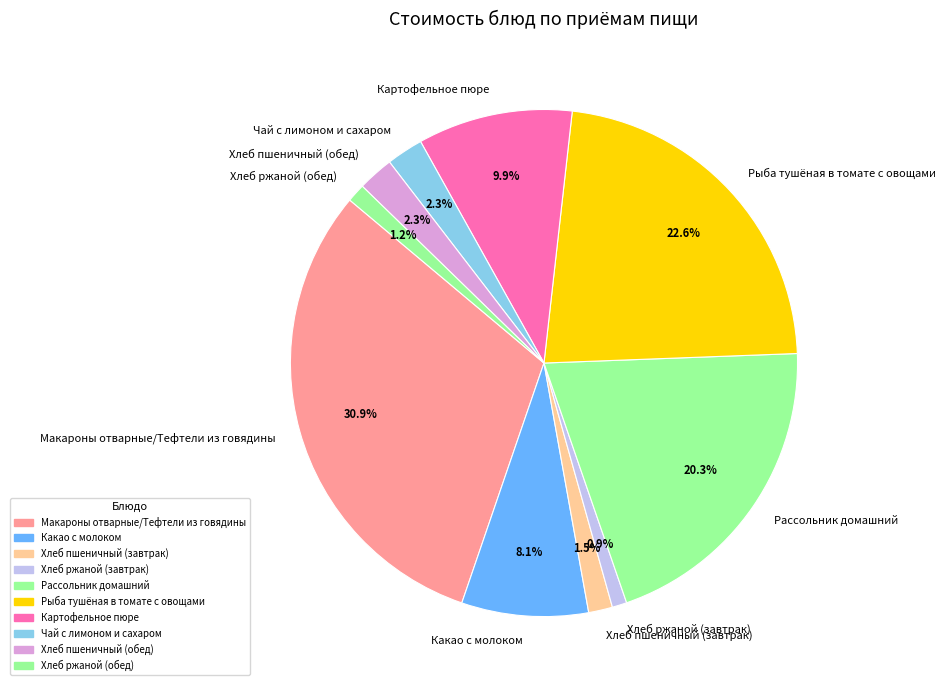

What is the total percentage of Хлеб пшеничный (завтрак) and Какао с молоком?

9.6%